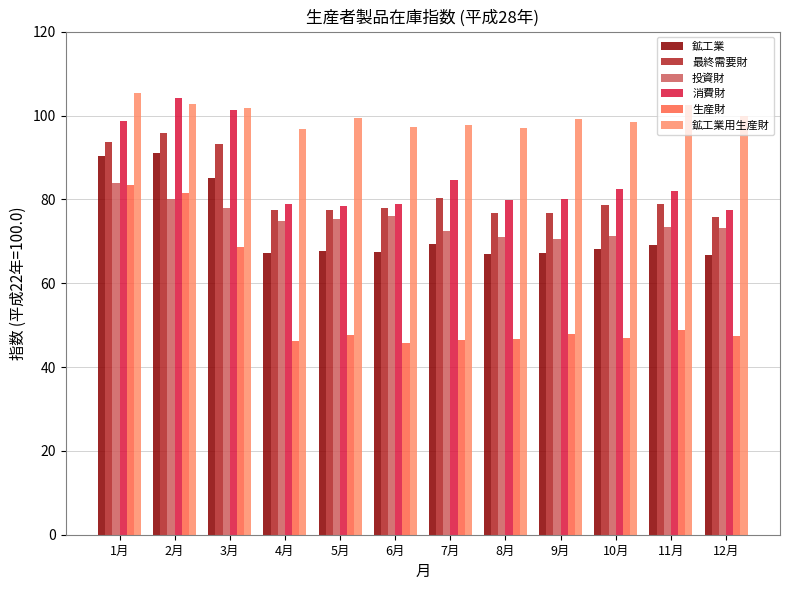

What are all the series names shown in the legend?

鉱工業, 最終需要財, 投資財, 消費財, 生産財, 鉱工業用生産財